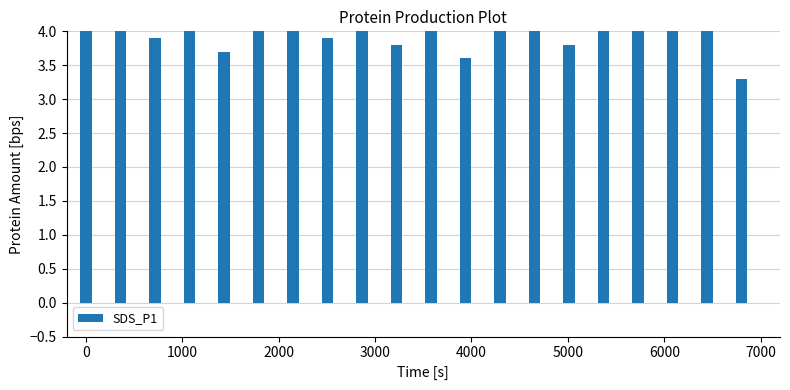

How many data points are less than 4?

7